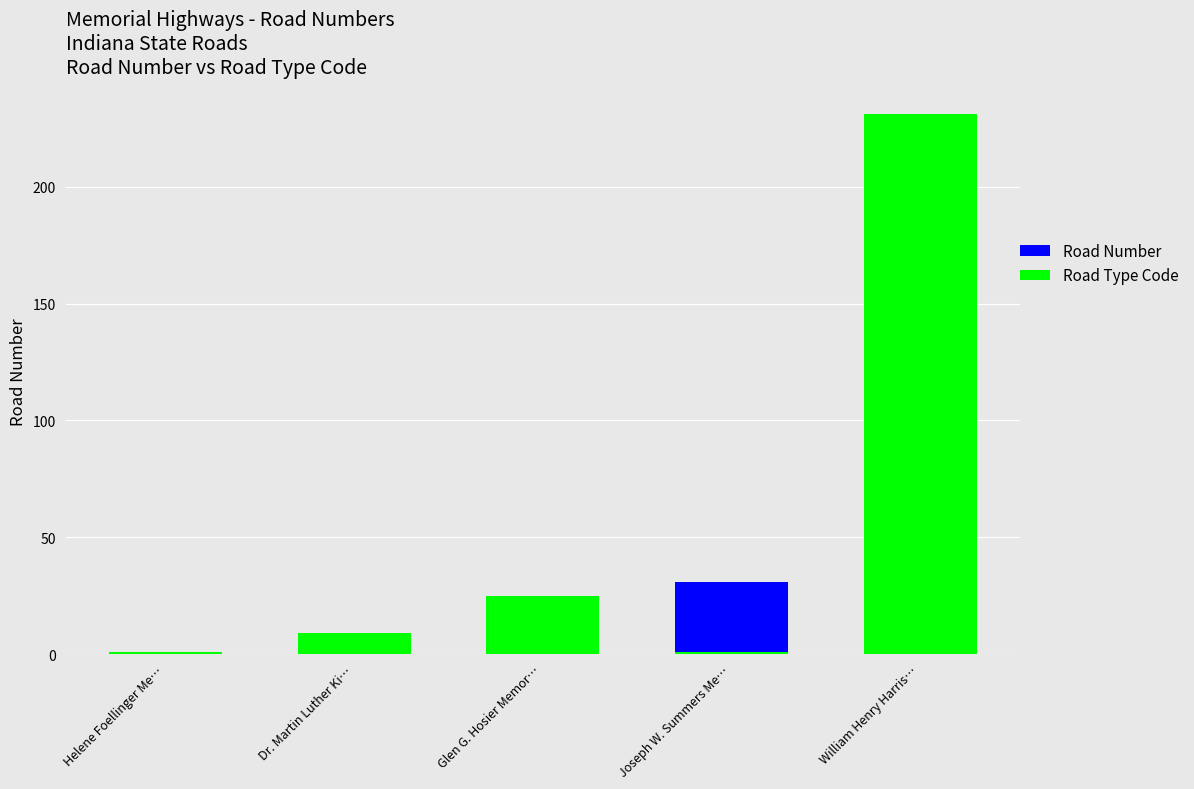

Which series changed the most between Dr. Martin Luther Ki… and Joseph W. Summers Me…?

Road Number